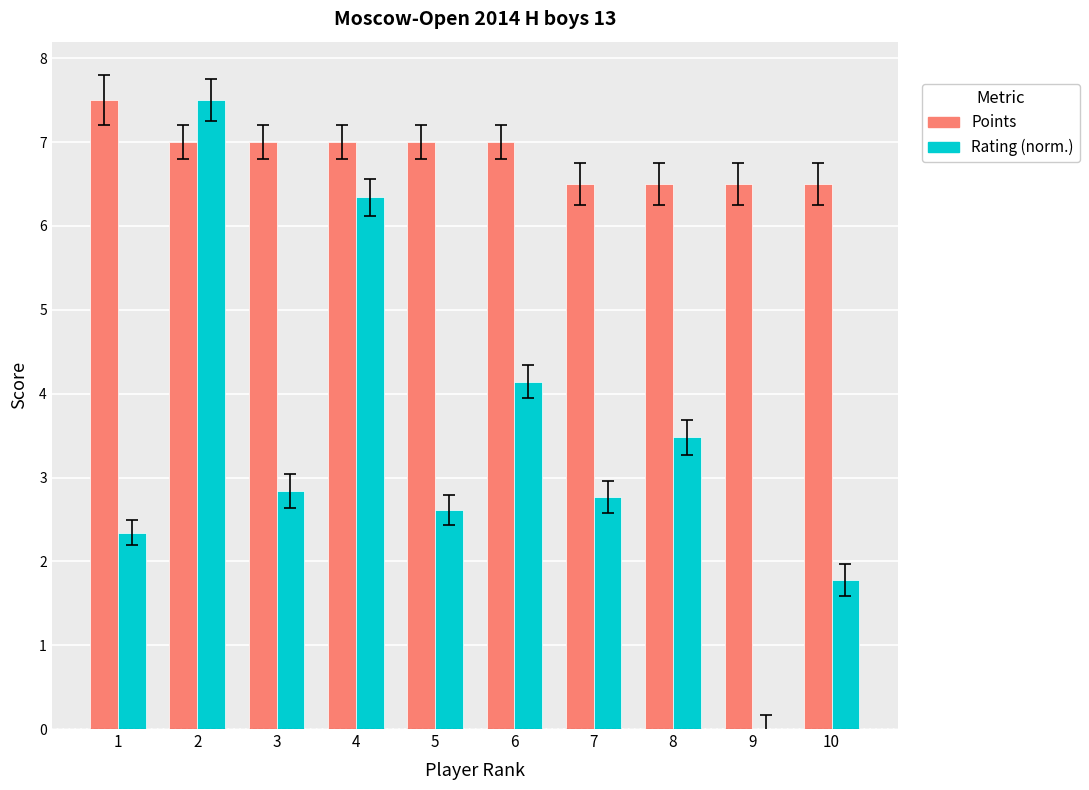

What is the maximum value shown in the chart?

7.5